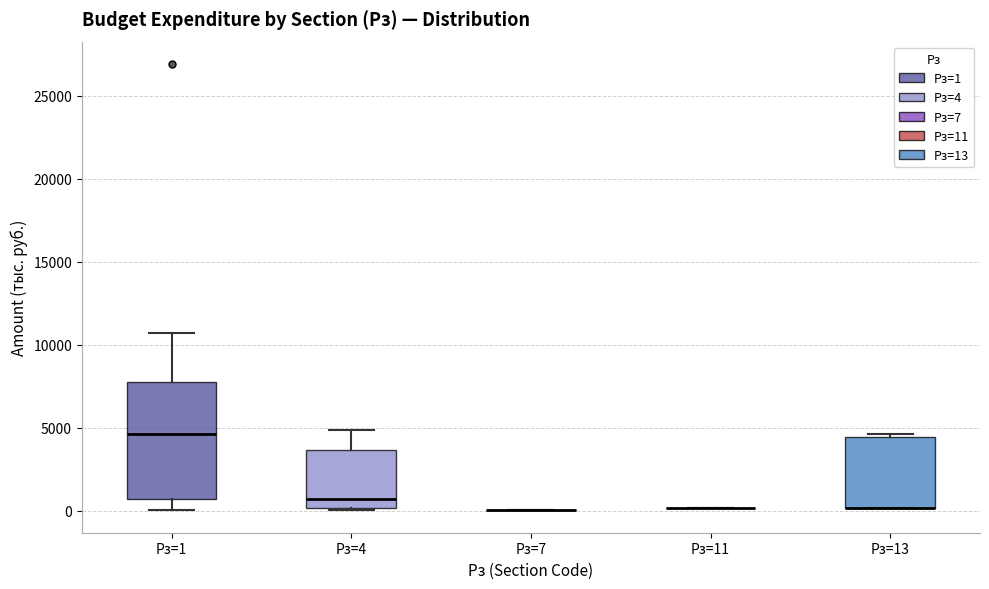

Where does the upper whisker of the box for Рз=1 end on the y-axis? The values are not printed on the chart, so give them approximately, as read against the axis.

10500